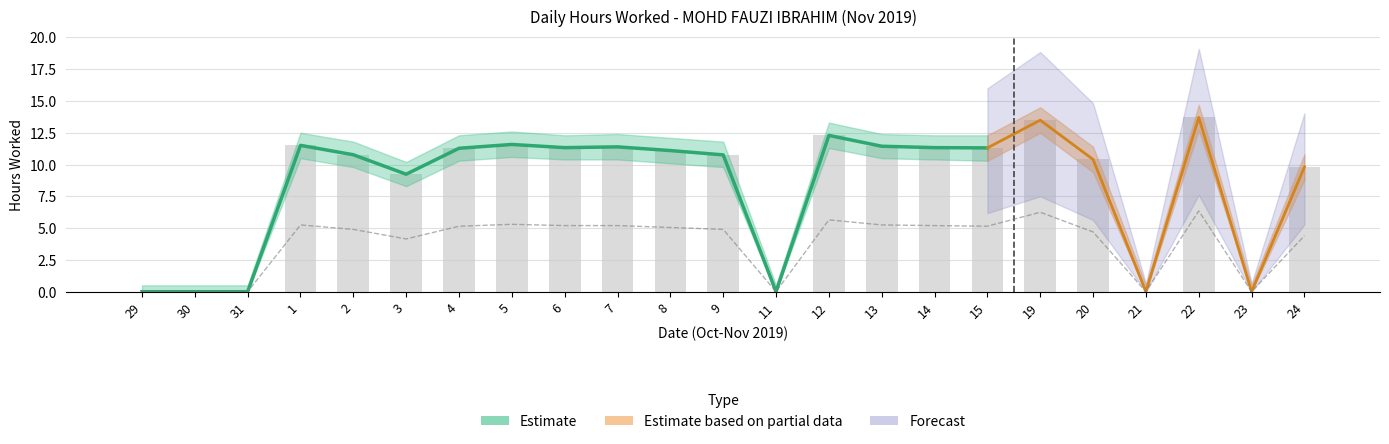

At how many categories does at least one series exceed 8?

17